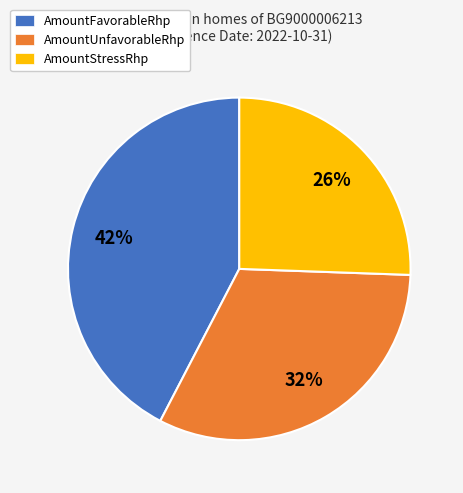

Is the sum of AmountFavorableRhp and AmountStressRhp greater than half?

Yes